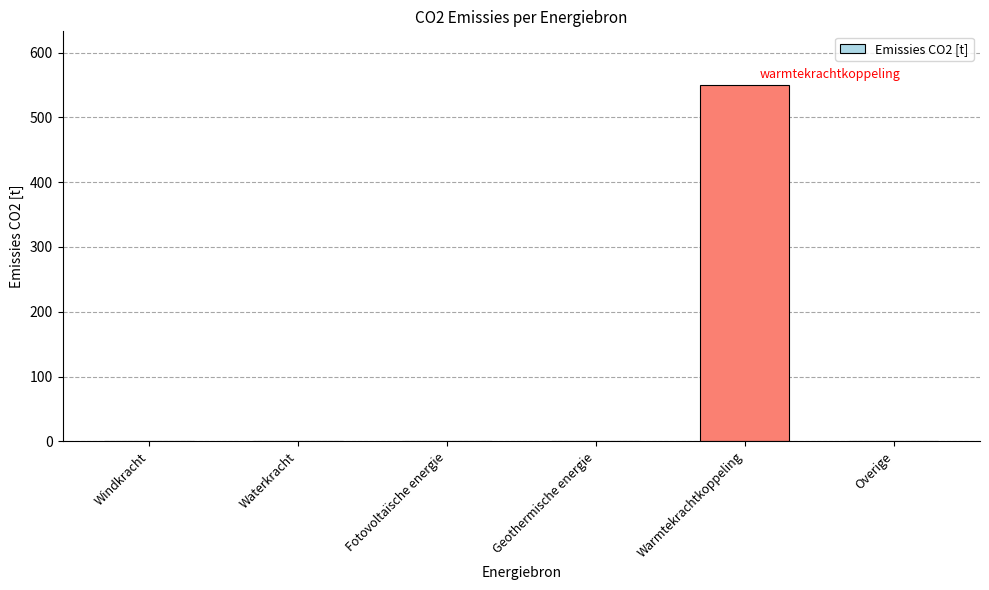

How many data points does each series have?

6